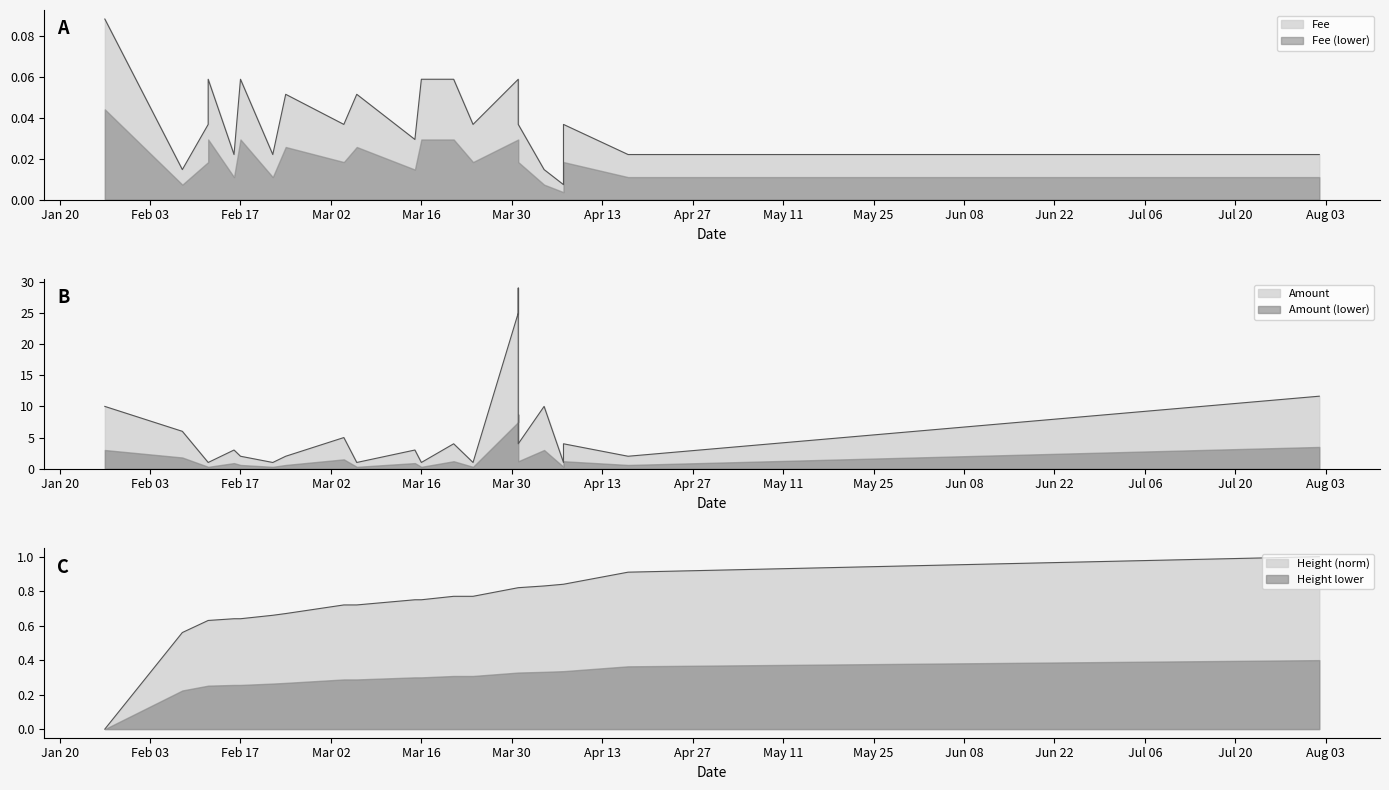

Which series changed the most between 2020-01-27 and 2020-03-24?

Amount